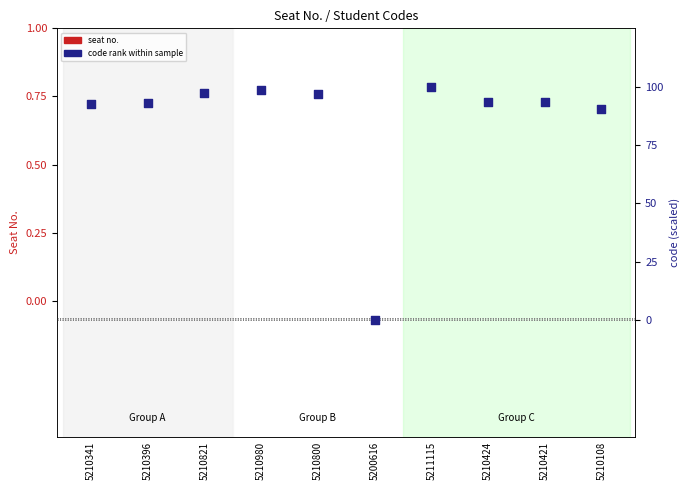

At how many categories does at least one series exceed 0?

9